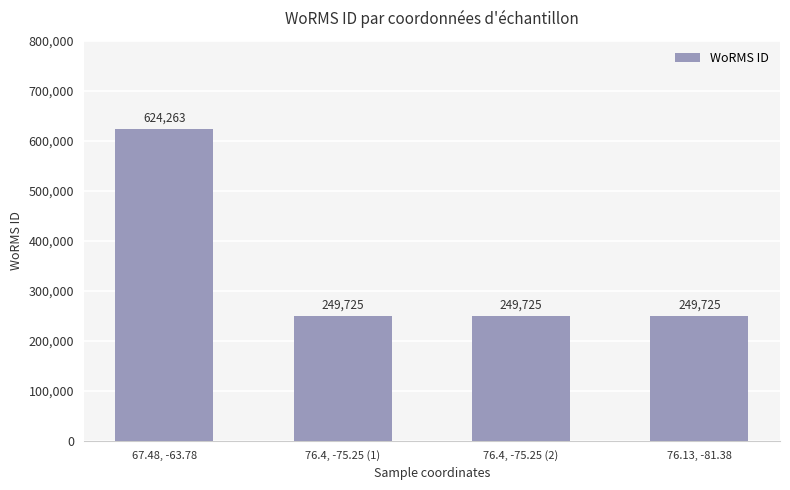

What is the label of the 4th bar from the left?

76.13, -81.38